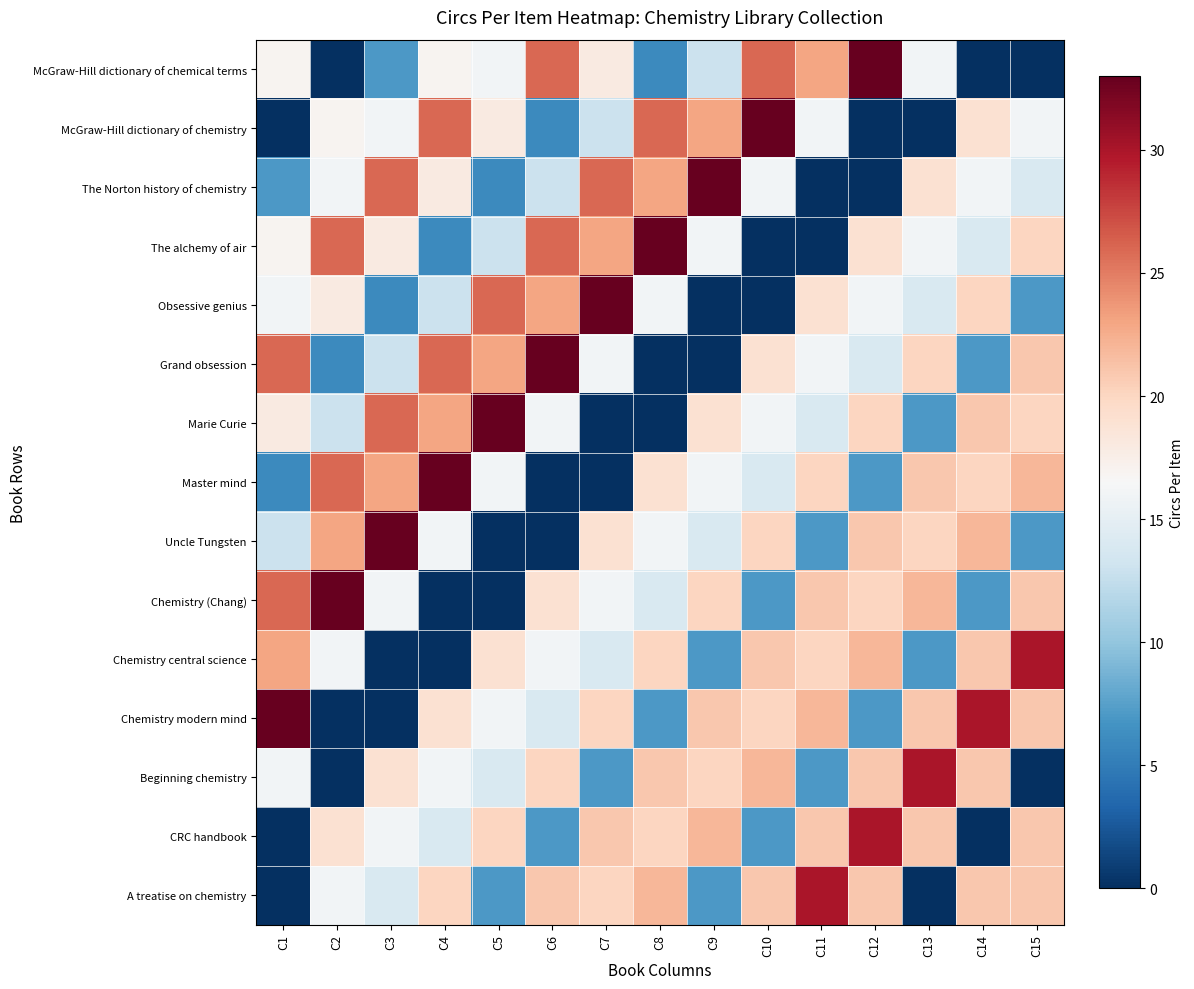

Reading left to right, transcribe all the data shown in this chart.

McGraw-Hill dictionary of chemical terms: C1=17	C2=0	C3=7	C4=17	C5=16	C6=26	C7=18	C8=6	C9=13	C10=26	C11=23	C12=33	C13=16	C14=0	C15=0
McGraw-Hill dictionary of chemistry: C1=0	C2=17	C3=16	C4=26	C5=18	C6=6	C7=13	C8=26	C9=23	C10=33	C11=16	C12=0	C13=0	C14=19	C15=16
The Norton history of chemistry: C1=7	C2=16	C3=26	C4=18	C5=6	C6=13	C7=26	C8=23	C9=33	C10=16	C11=0	C12=0	C13=19	C14=16	C15=14
The alchemy of air: C1=17	C2=26	C3=18	C4=6	C5=13	C6=26	C7=23	C8=33	C9=16	C10=0	C11=0	C12=19	C13=16	C14=14	C15=20
Obsessive genius: C1=16	C2=18	C3=6	C4=13	C5=26	C6=23	C7=33	C8=16	C9=0	C10=0	C11=19	C12=16	C13=14	C14=20	C15=7
Grand obsession: C1=26	C2=6	C3=13	C4=26	C5=23	C6=33	C7=16	C8=0	C9=0	C10=19	C11=16	C12=14	C13=20	C14=7	C15=21
Marie Curie: C1=18	C2=13	C3=26	C4=23	C5=33	C6=16	C7=0	C8=0	C9=19	C10=16	C11=14	C12=20	C13=7	C14=21	C15=20
Master mind: C1=6	C2=26	C3=23	C4=33	C5=16	C6=0	C7=0	C8=19	C9=16	C10=14	C11=20	C12=7	C13=21	C14=20	C15=22
Uncle Tungsten: C1=13	C2=23	C3=33	C4=16	C5=0	C6=0	C7=19	C8=16	C9=14	C10=20	C11=7	C12=21	C13=20	C14=22	C15=7
Chemistry (Chang): C1=26	C2=33	C3=16	C4=0	C5=0	C6=19	C7=16	C8=14	C9=20	C10=7	C11=21	C12=20	C13=22	C14=7	C15=21
Chemistry central science: C1=23	C2=16	C3=0	C4=0	C5=19	C6=16	C7=14	C8=20	C9=7	C10=21	C11=20	C12=22	C13=7	C14=21	C15=30
Chemistry modern mind: C1=33	C2=0	C3=0	C4=19	C5=16	C6=14	C7=20	C8=7	C9=21	C10=20	C11=22	C12=7	C13=21	C14=30	C15=21
Beginning chemistry: C1=16	C2=0	C3=19	C4=16	C5=14	C6=20	C7=7	C8=21	C9=20	C10=22	C11=7	C12=21	C13=30	C14=21	C15=0
CRC handbook: C1=0	C2=19	C3=16	C4=14	C5=20	C6=7	C7=21	C8=20	C9=22	C10=7	C11=21	C12=30	C13=21	C14=0	C15=21
A treatise on chemistry: C1=0	C2=16	C3=14	C4=20	C5=7	C6=21	C7=20	C8=22	C9=7	C10=21	C11=30	C12=21	C13=0	C14=21	C15=21